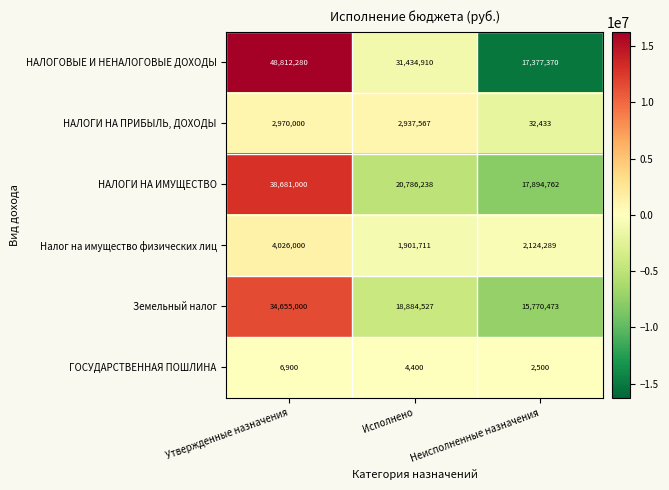

Rank the series at Исполнено from lowest to highest value.

ГОСУДАРСТВЕННАЯ ПОШЛИНА, Налог на имущество физических лиц, НАЛОГИ НА ПРИБЫЛЬ, ДОХОДЫ, Земельный налог, НАЛОГИ НА ИМУЩЕСТВО, НАЛОГОВЫЕ И НЕНАЛОГОВЫЕ ДОХОДЫ